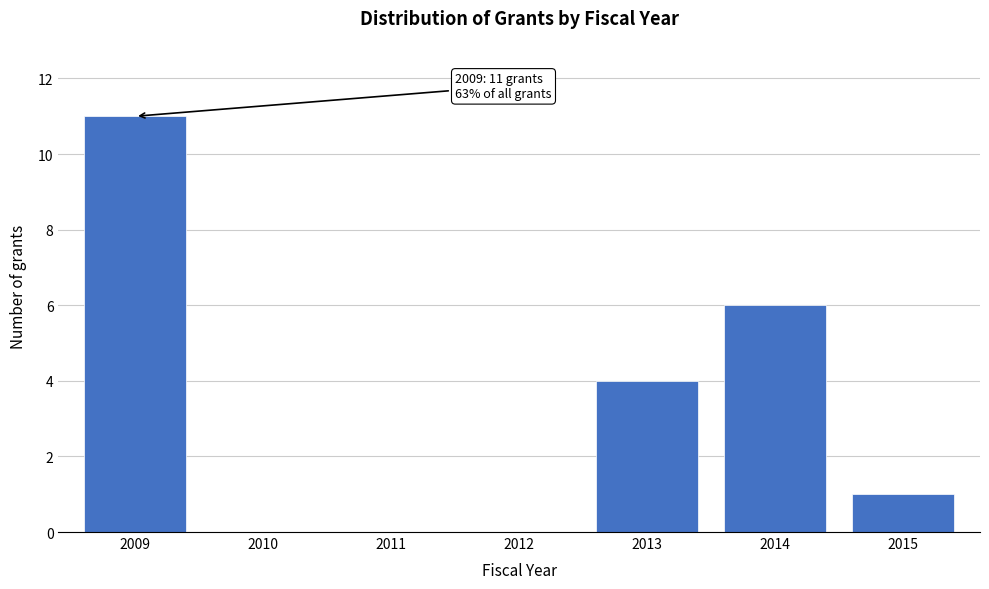

Reading left to right, transcribe all the data shown in this chart.

2009=11	2010=0	2011=0	2012=0	2013=4	2014=6	2015=1